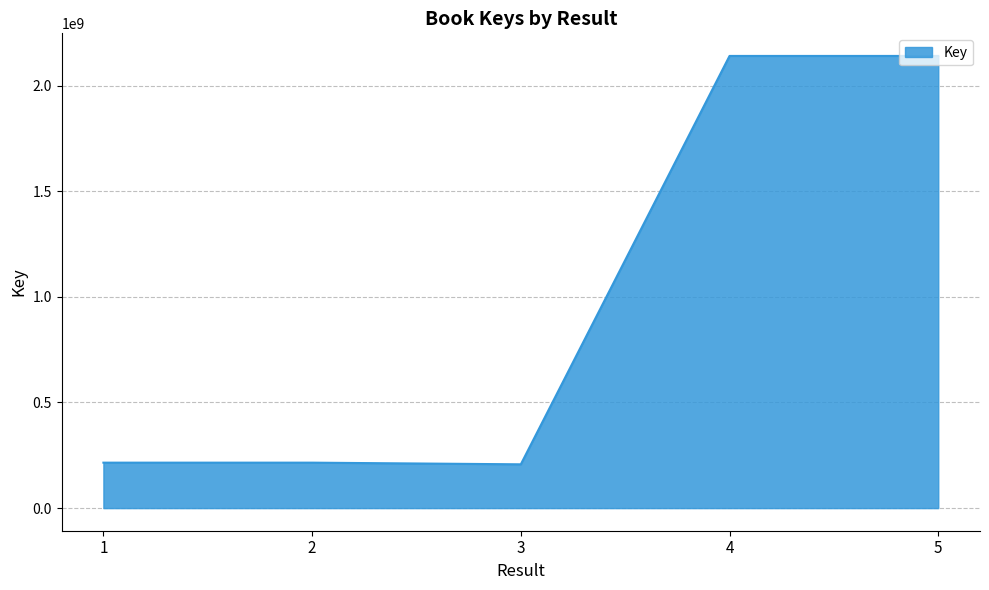

What is the average value?

983549637